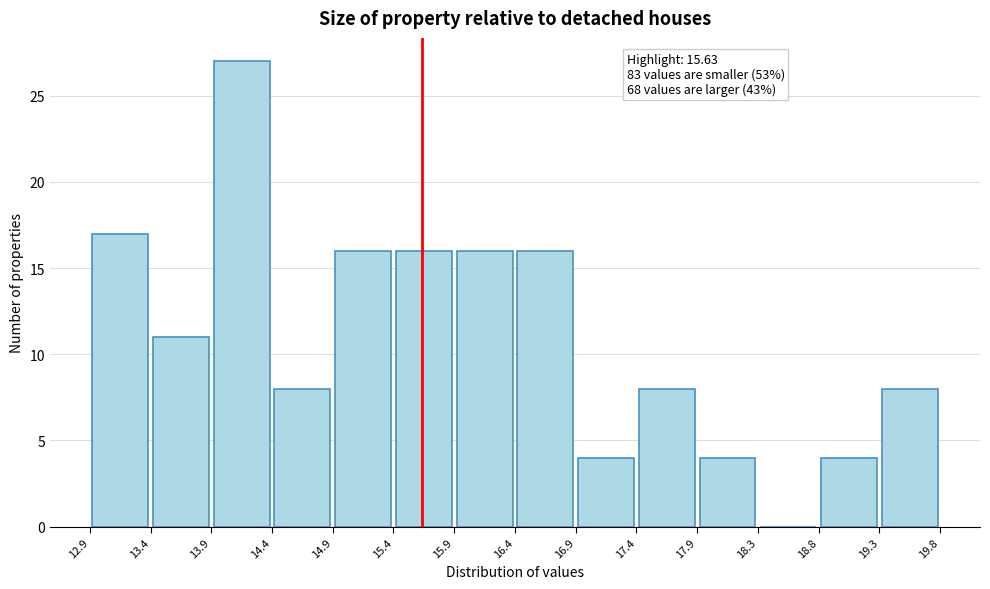

Which range on the x-axis has the tallest bar?

13.9 to 14.4